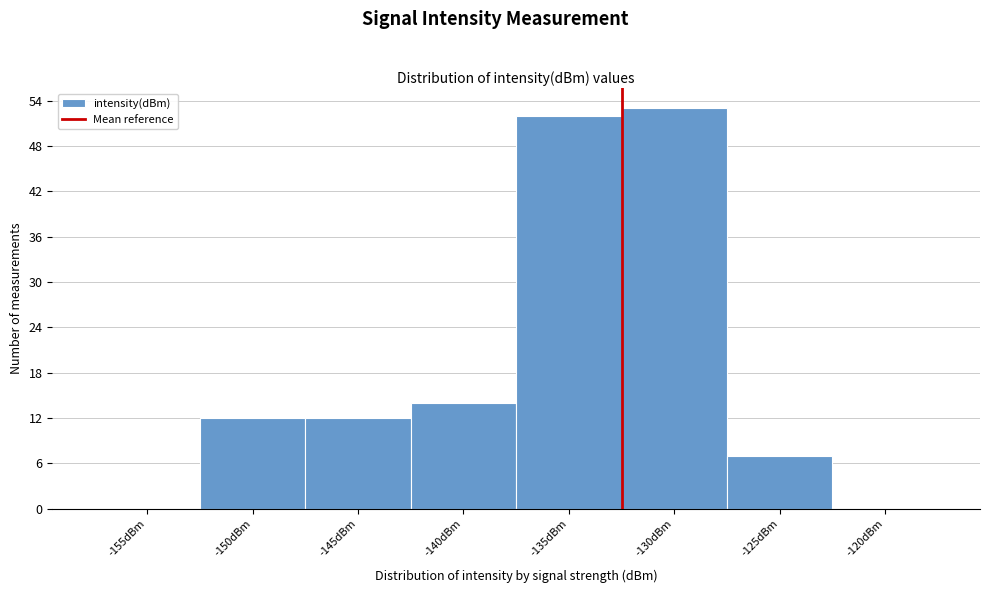

Reading right to left, extract all data points from this chart.

-120dBm=0	-125dBm=7	-130dBm=53	-135dBm=52	-140dBm=14	-145dBm=12	-150dBm=12	-155dBm=0